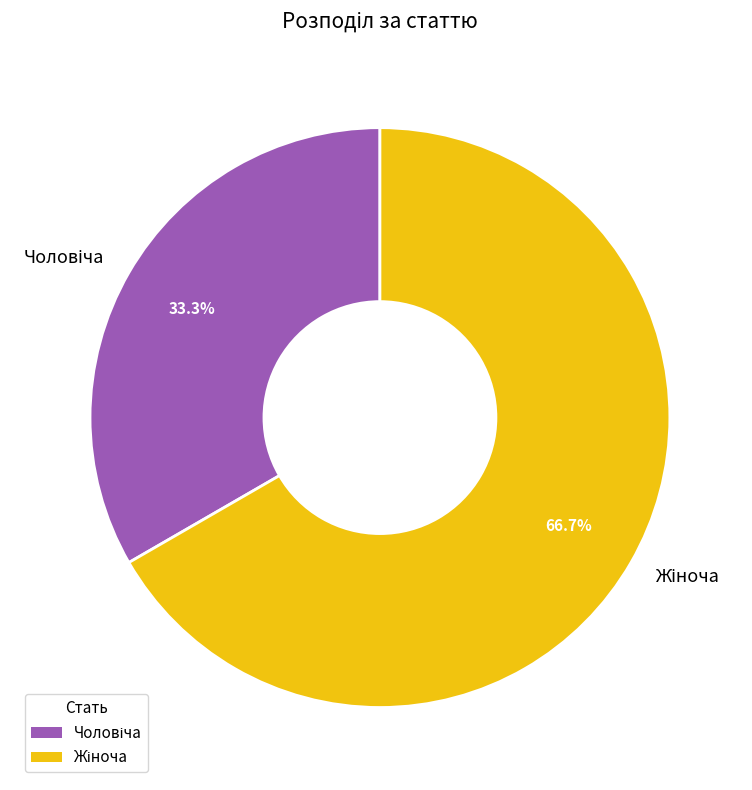

Is there any slice that represents more than half of the pie?

Yes